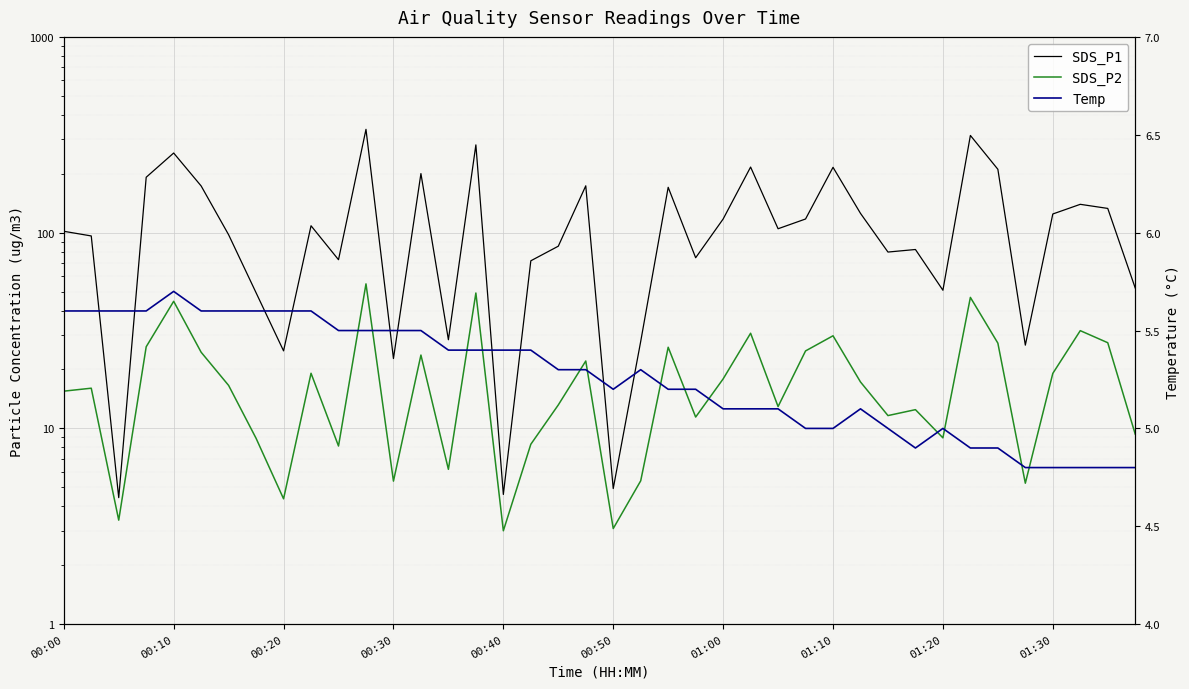

Rank the categories by SDS_P2 value from highest to lowest.

11, 15, 33, 00:40, 37, 25, 28, 38, 34, 00:30, 22, 27, 00:50, 13, 19, 01:30, 36, 24, 29, 01:00, 00:10, 00:00, 18, 26, 31, 30, 23, 39, 32, 01:10, 17, 10, 14, 21, 12, 35, 01:20, 00:20, 20, 16